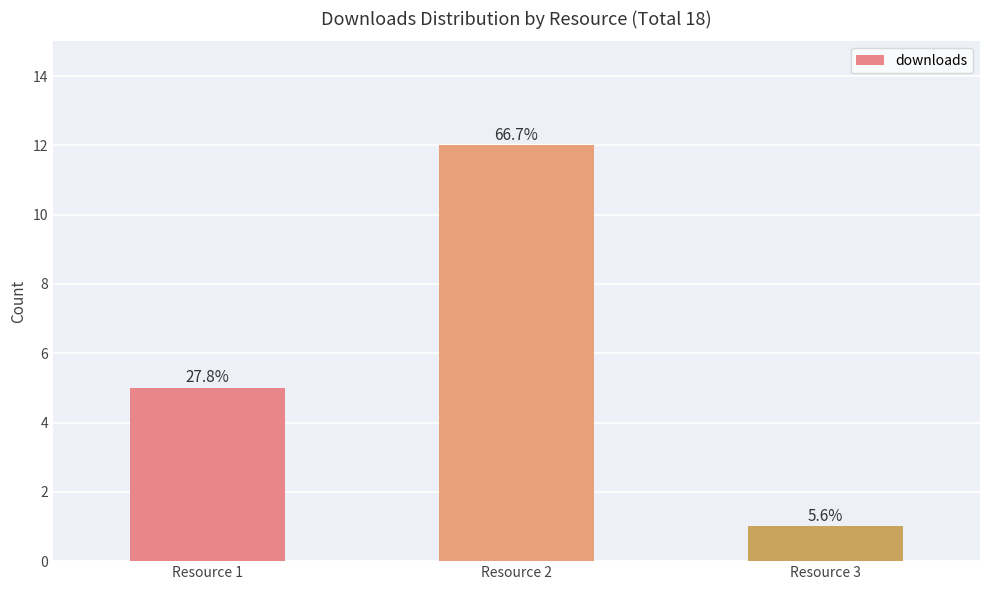

Does the chart contain any negative values?

No